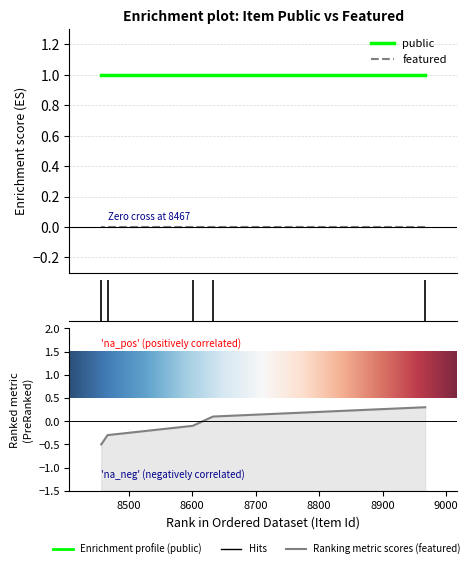

At which label does featured reach its minimum?

8967